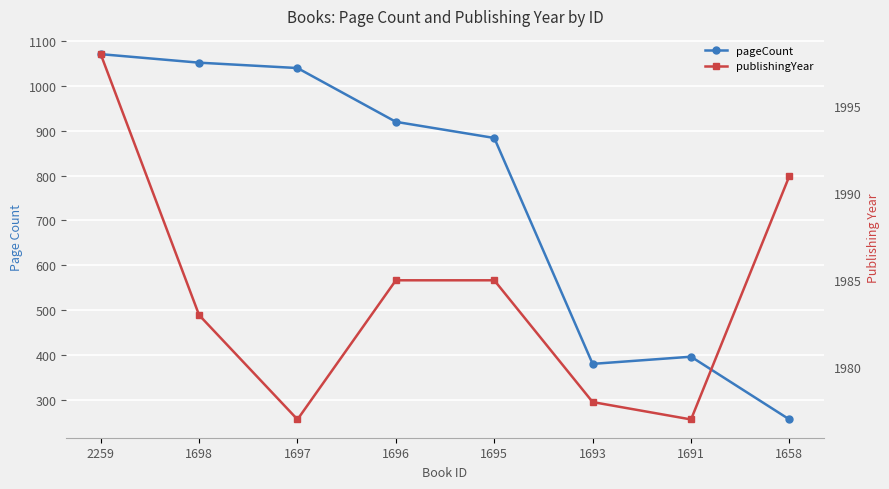

List the labels in order of publishingYear value, smallest first.

1697, 1691, 1693, 1698, 1696, 1695, 1658, 2259